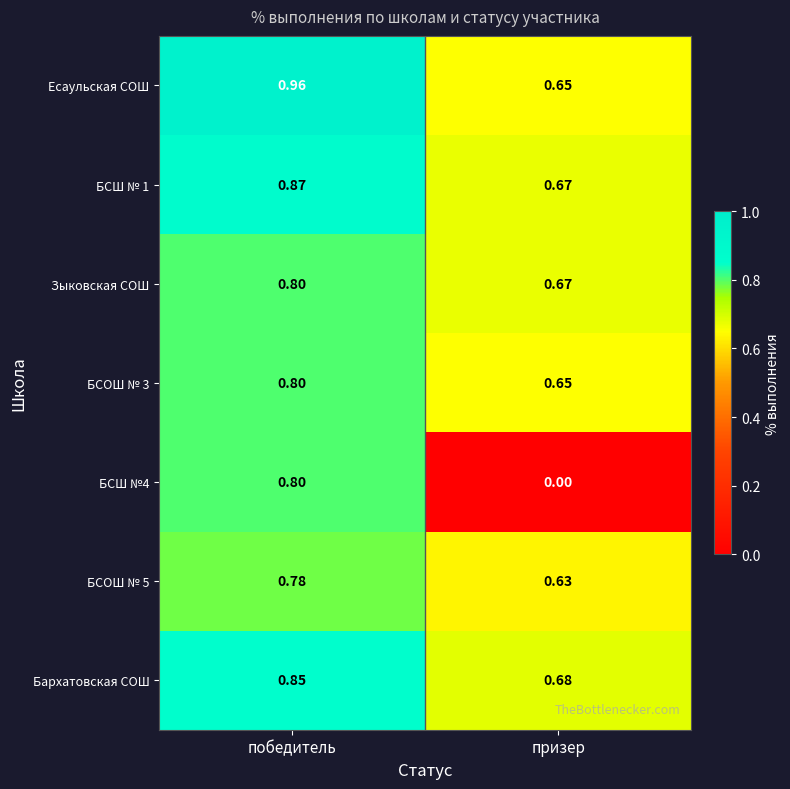

List the labels in order of Есаульская СОШ value, largest first.

победитель, призер